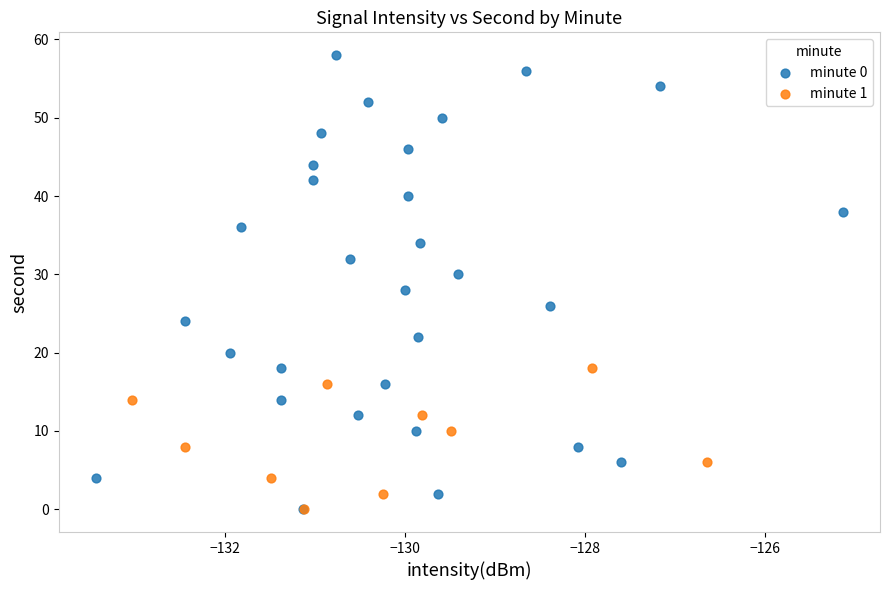

Which series contains the highest Y value?

minute 0